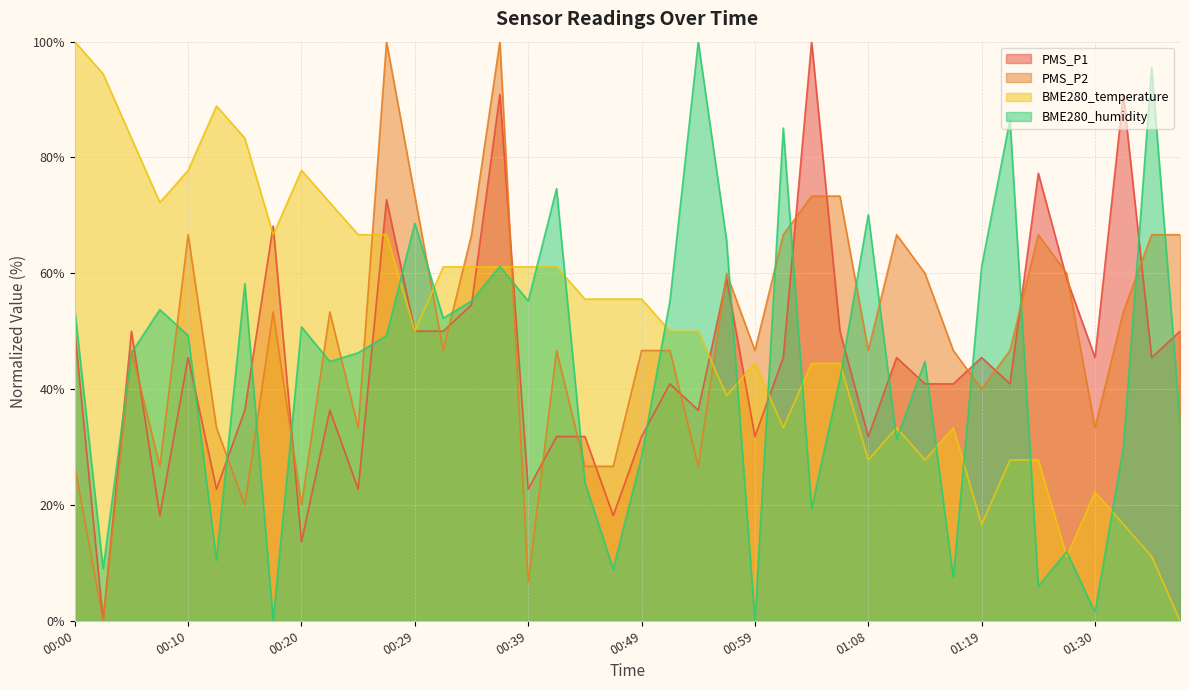

List the series in order of their overall mean, lowest first.

BME280_humidity, PMS_P1, PMS_P2, BME280_temperature